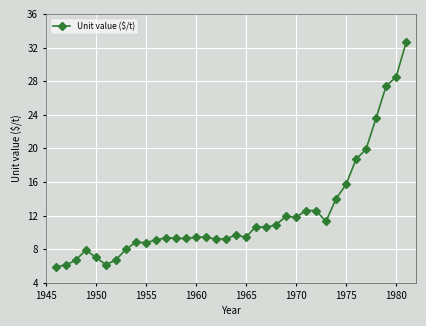

What is the difference between the maximum and minimum values?

26.7